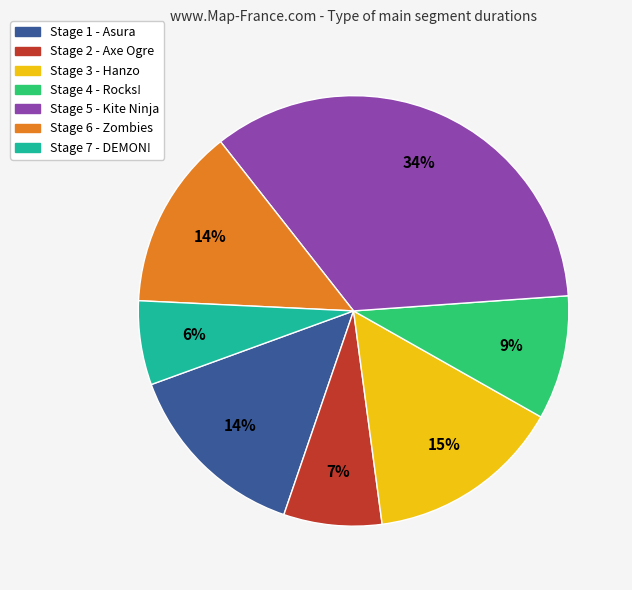

What percentage is the Stage 1 - Asura slice, to the nearest percent?

14%